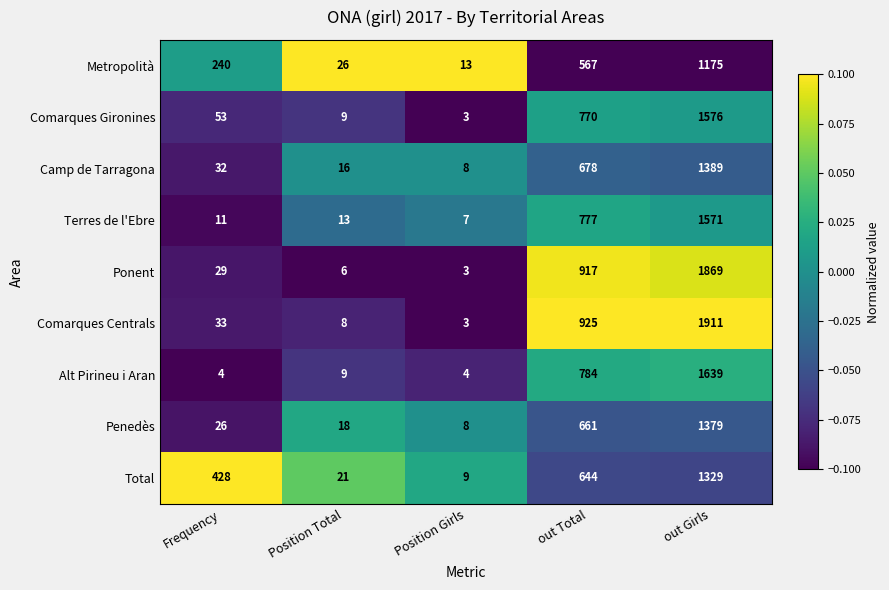

At which category does the chart reach its minimum across all series?

Position Girls